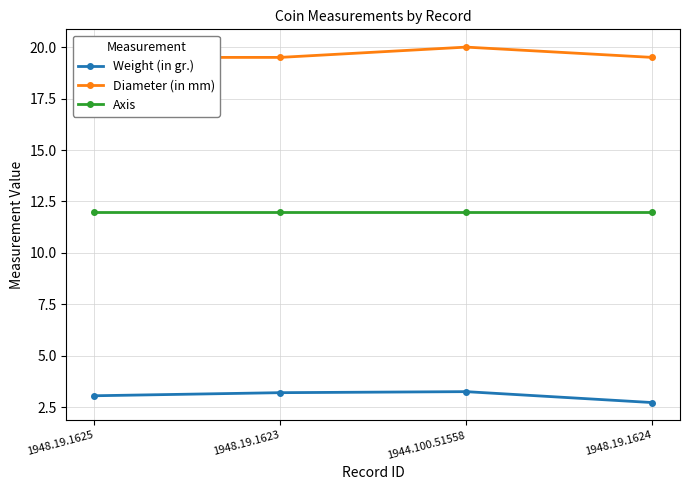

At which label is Diameter (in mm) closest to 19?

1948.19.1625